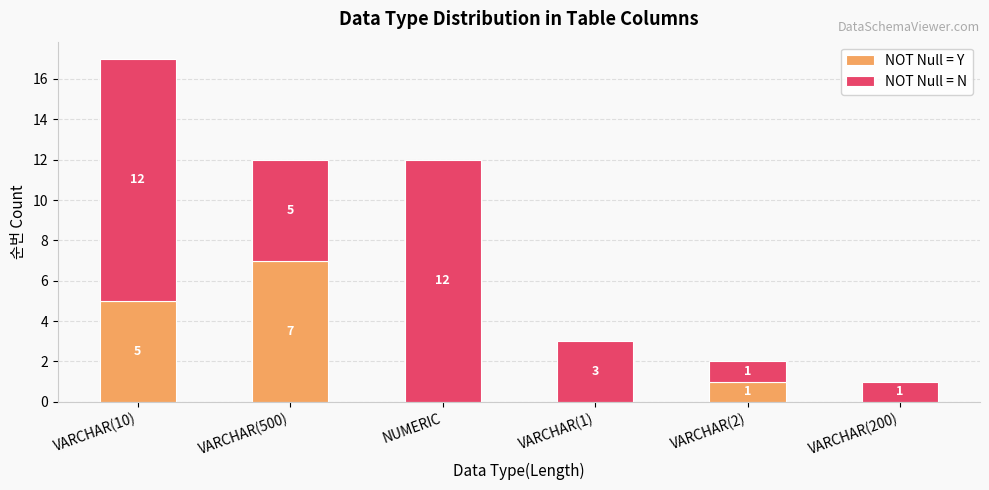

Count the number of data series in this chart.

2